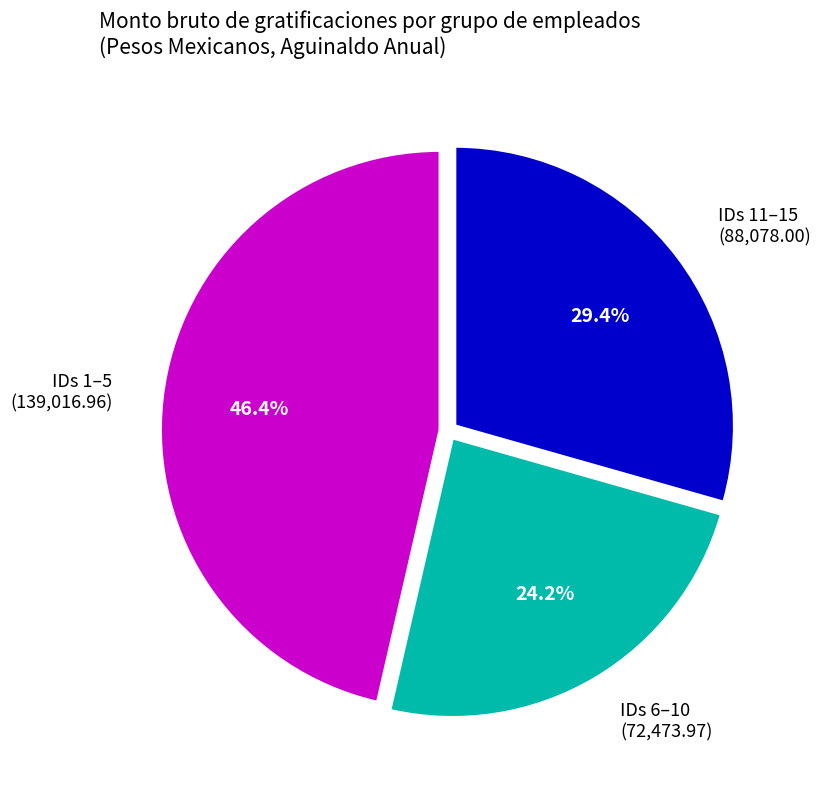

Does any single category account for the majority?

No